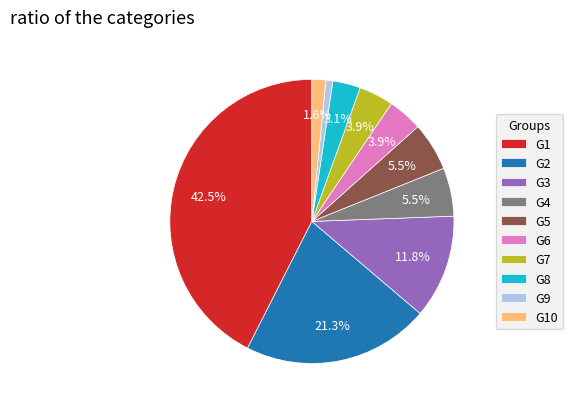

How much of the chart is everything except G7?

96.1%